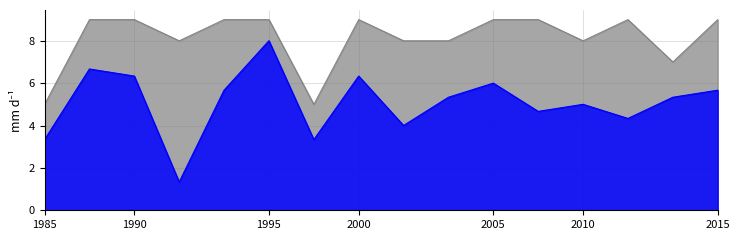

True or false: col_6 and col_5 intersect in this chart.

False